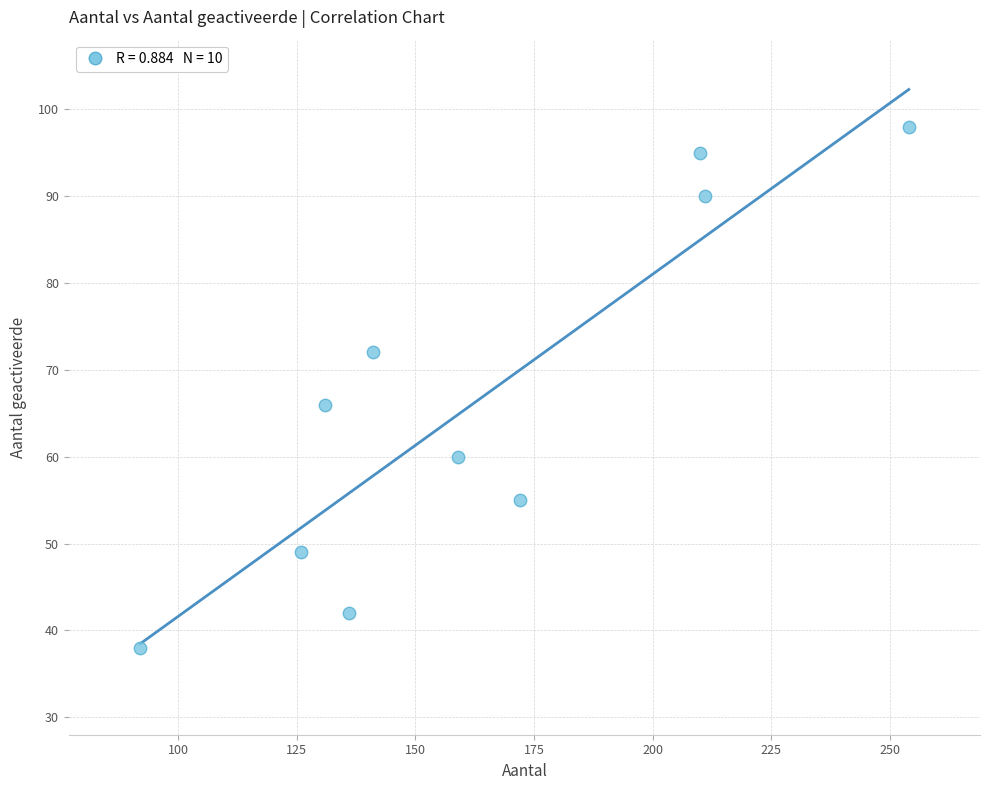

What Y value in the scatter plot is closest to 68?

66